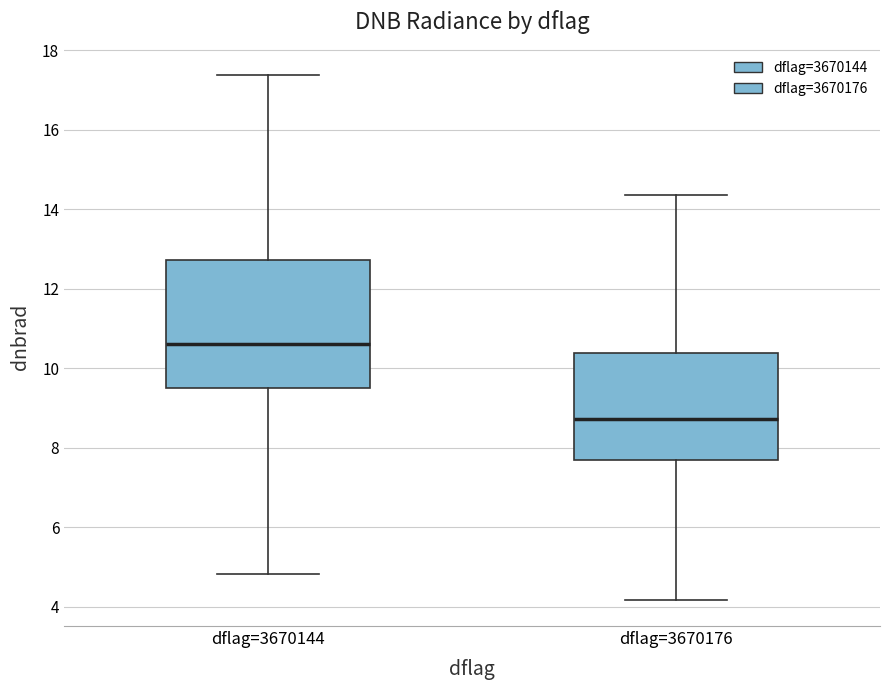

Comparing the boxes themselves (not the whiskers), which one is the tallest?

dflag=3670144